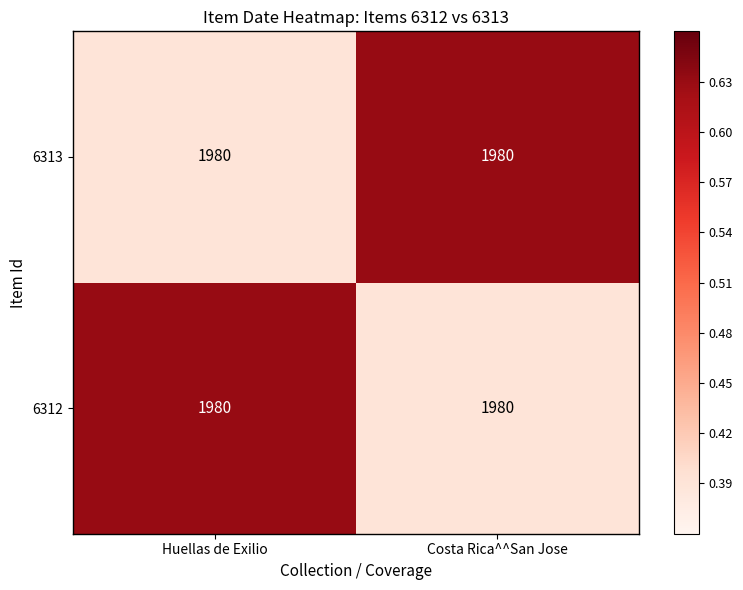

Which label corresponds to the smallest value in the chart?

Costa Rica^^San Jose